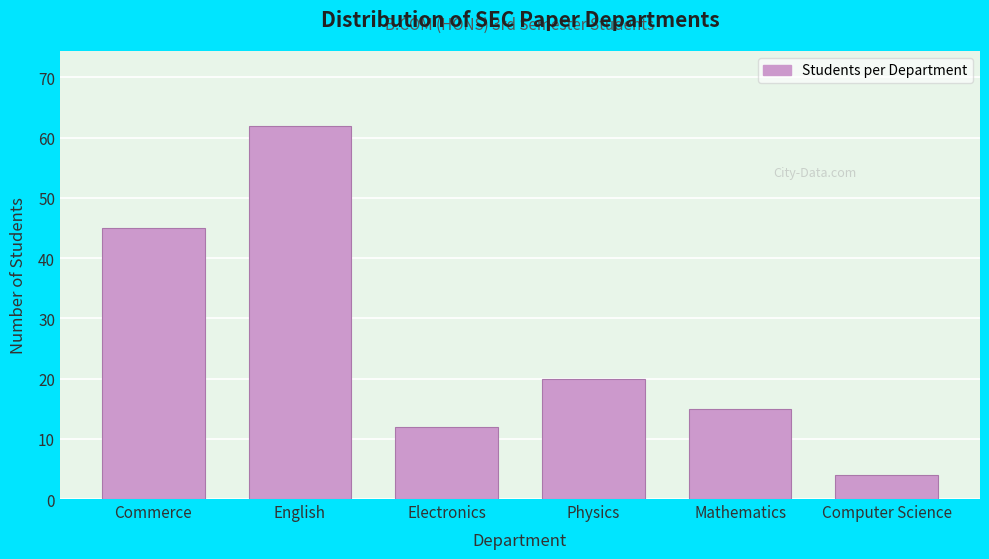

Reading left to right, what are all the values shown in this chart?

Commerce=45	English=62	Electronics=12	Physics=20	Mathematics=15	Computer Science=4